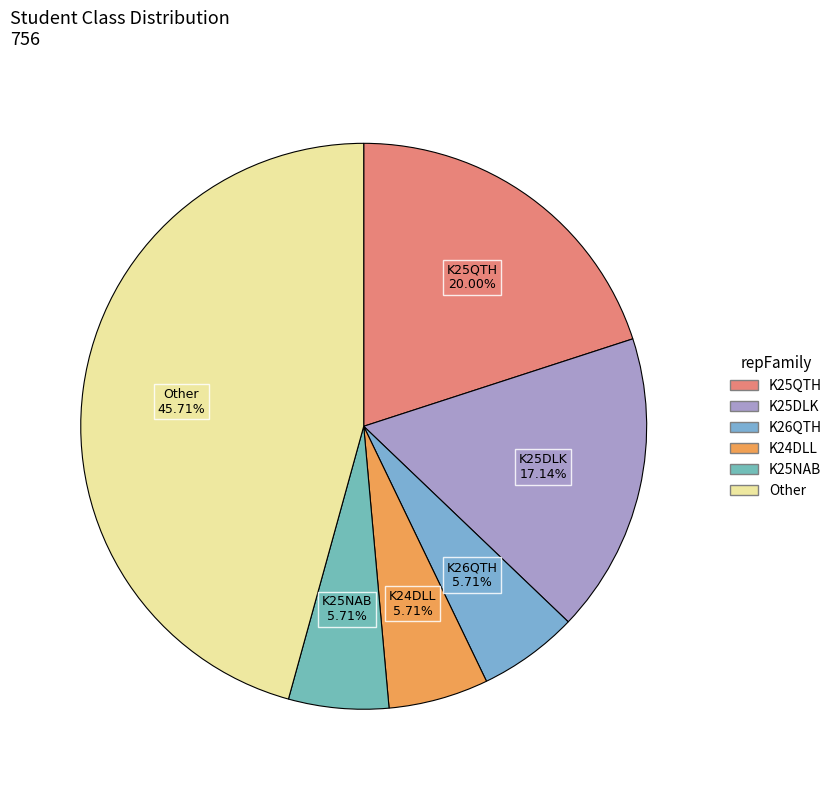

How many slices are in this pie chart?

6